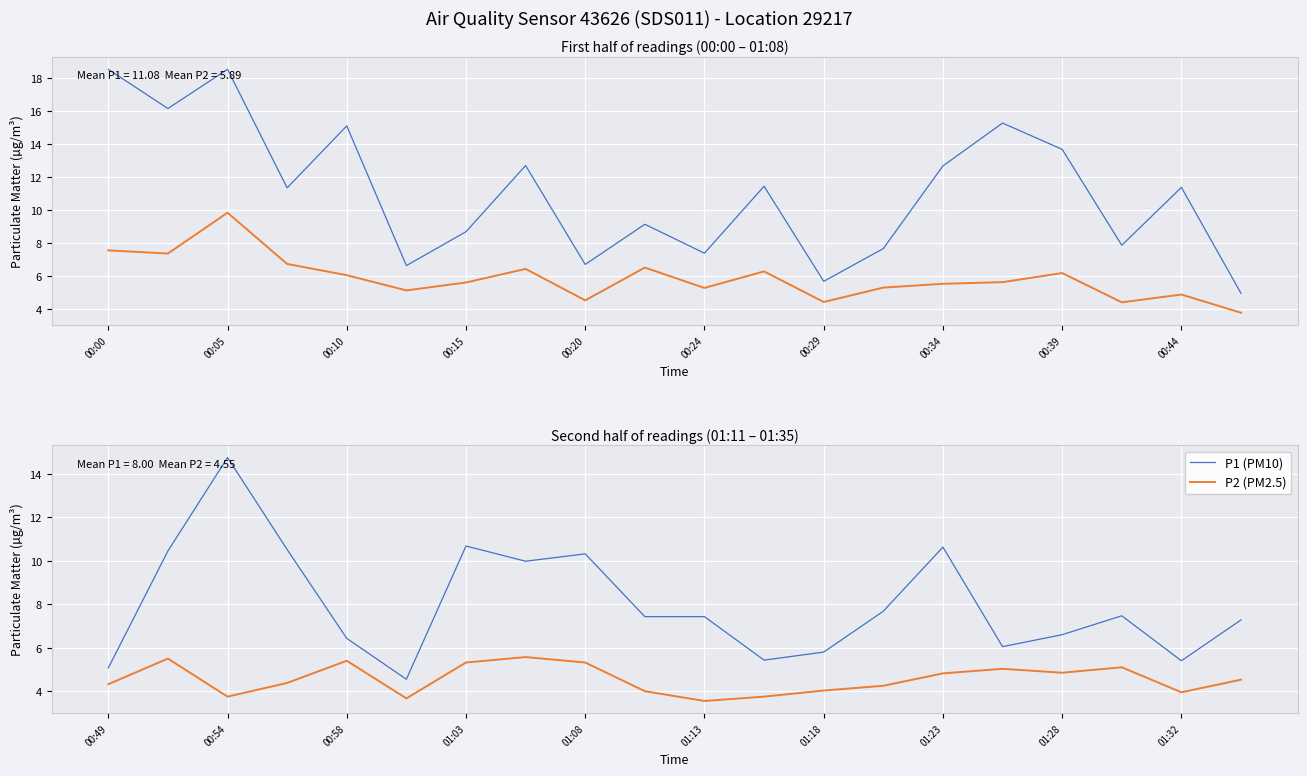

Which series has the largest range (max minus min)?

P1 (PM10)